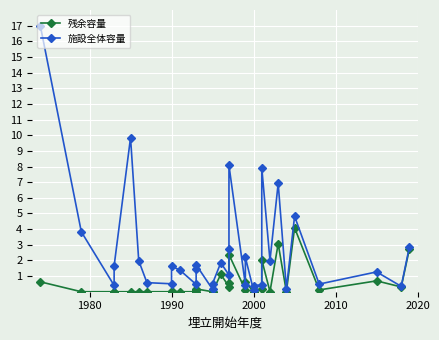

Rank the series by their maximum value, from highest to lowest.

施設全体容量, 残余容量